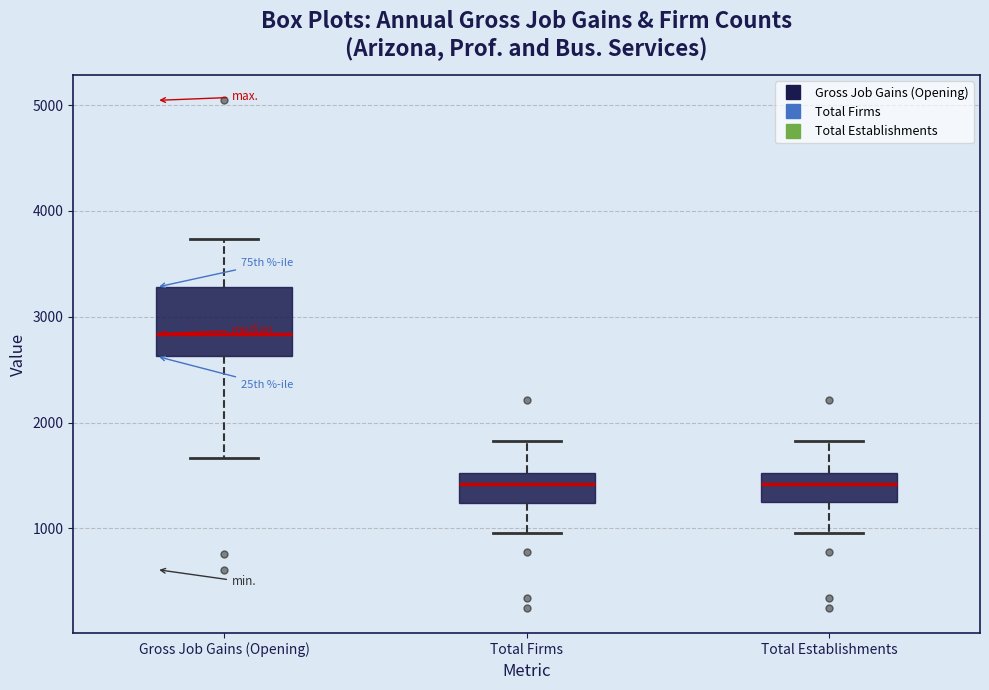

Which box is the tallest, from its lower edge to its upper edge?

Gross Job Gains (Opening)